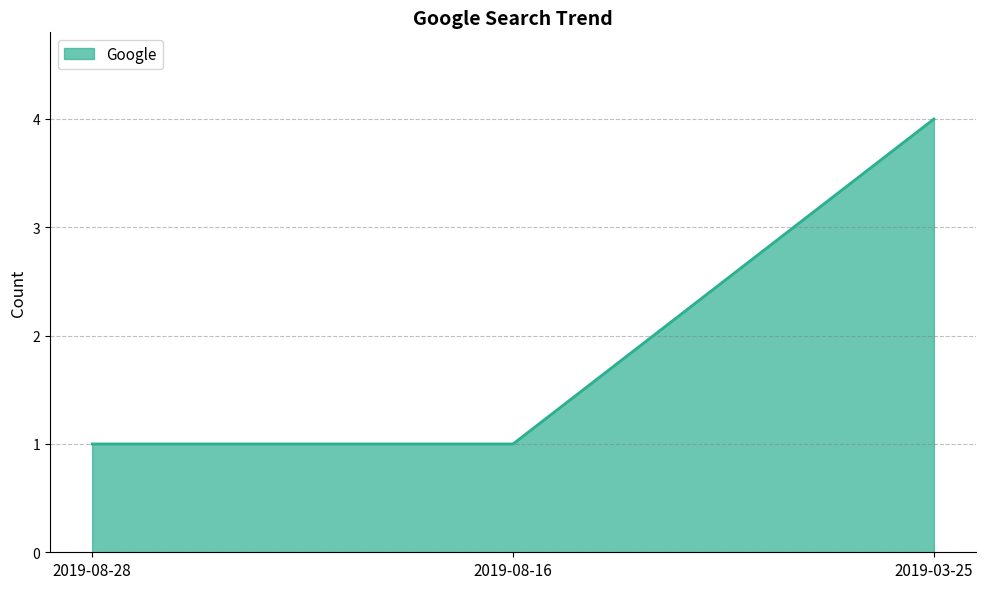

What position from the right is 2019-08-28?

3